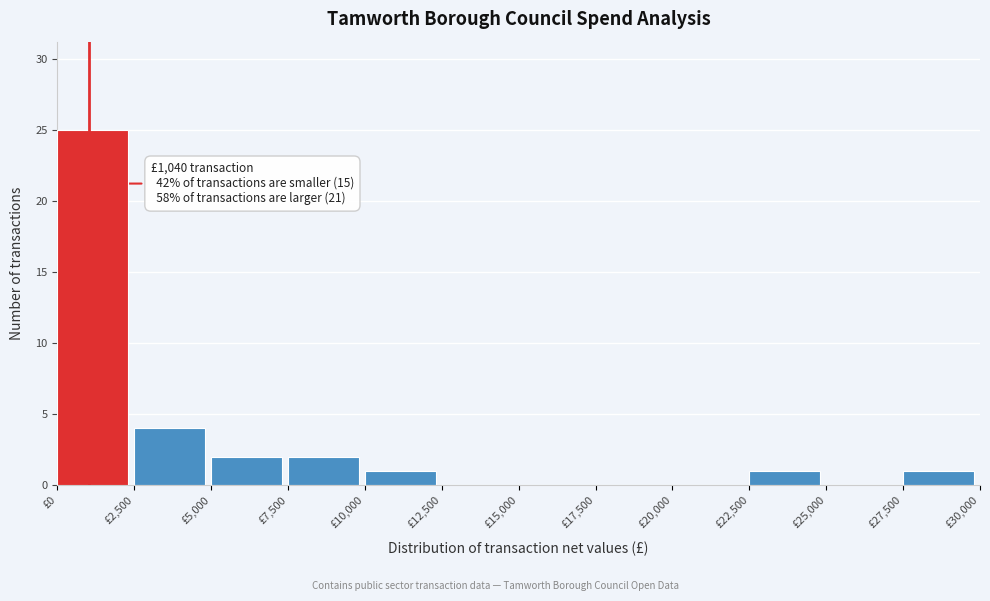

Over which range of the x-axis is the bar tallest?

0 to 2500